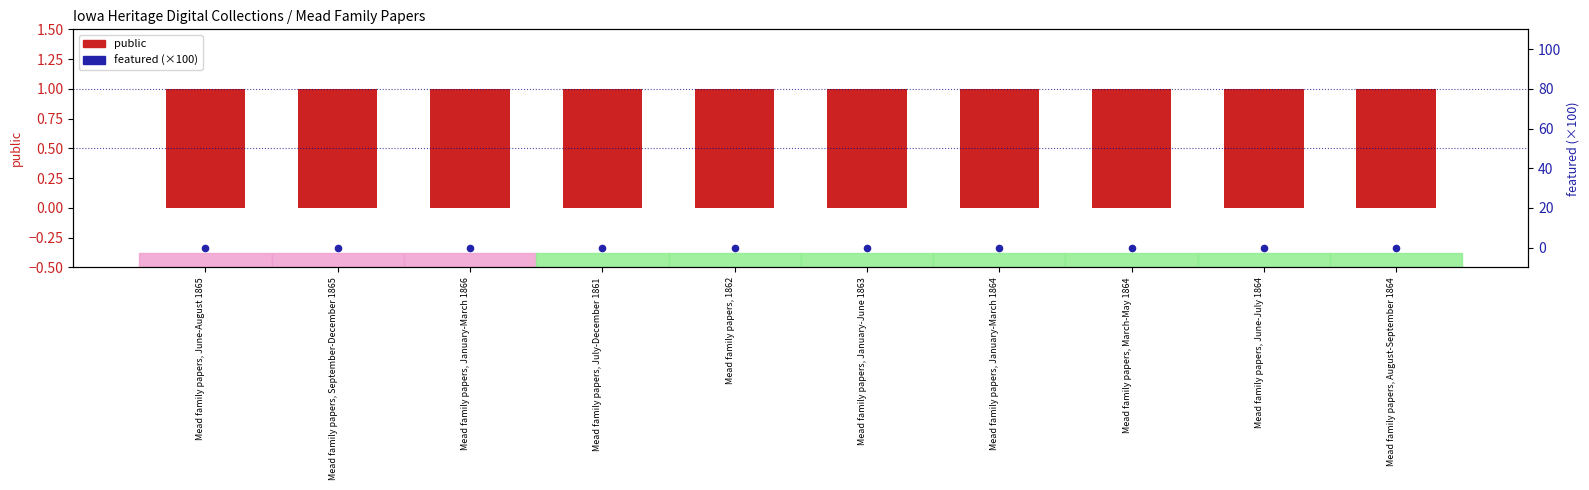

Which series reaches the maximum Y coordinate?

public (item count)